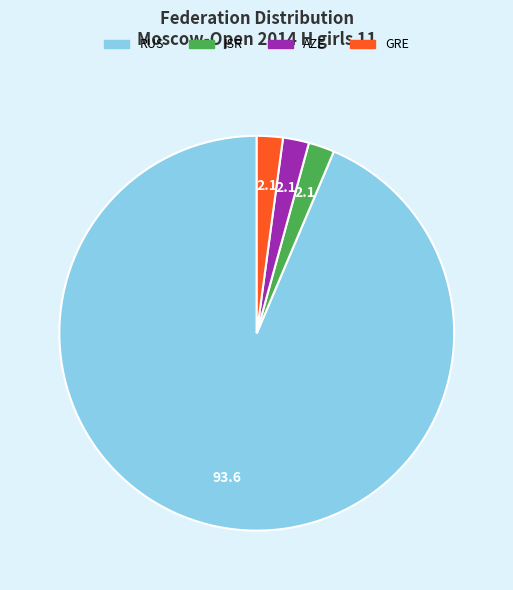

Combined, do GRE and RUS account for over 50%?

Yes